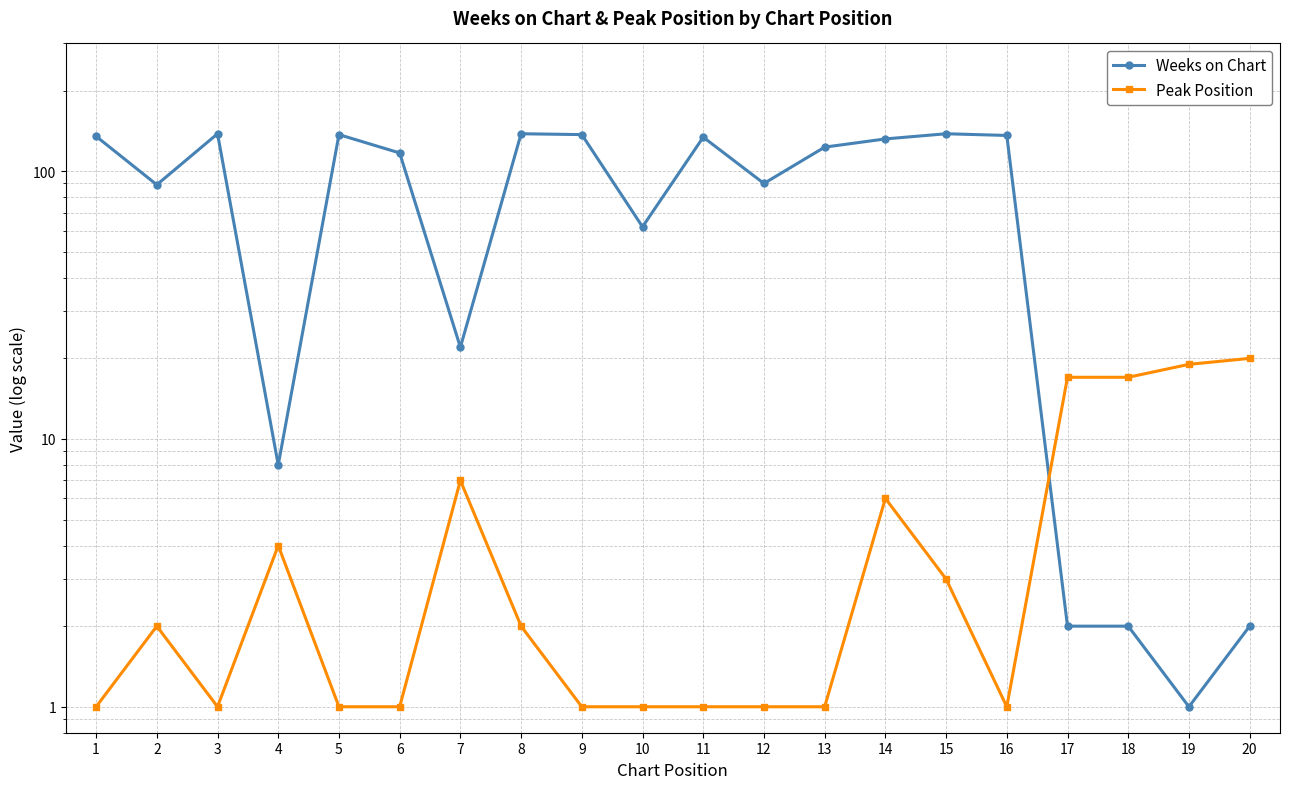

Rank the series by their maximum value, from lowest to highest.

Peak Position, Weeks on Chart